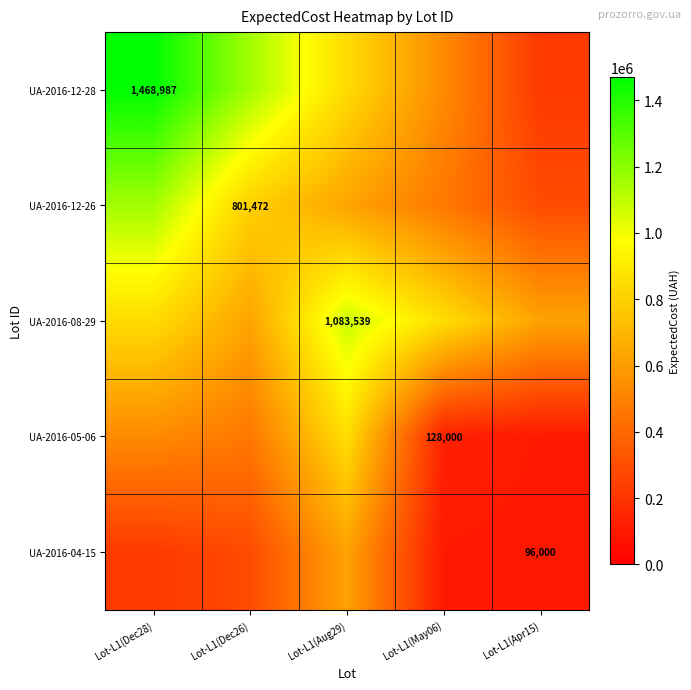

Rank the categories by UA-2016-08-29 value from lowest to highest.

Lot-L1(Apr15), Lot-L1(Dec26), Lot-L1(Dec28), Lot-L1(May06), Lot-L1(Aug29)